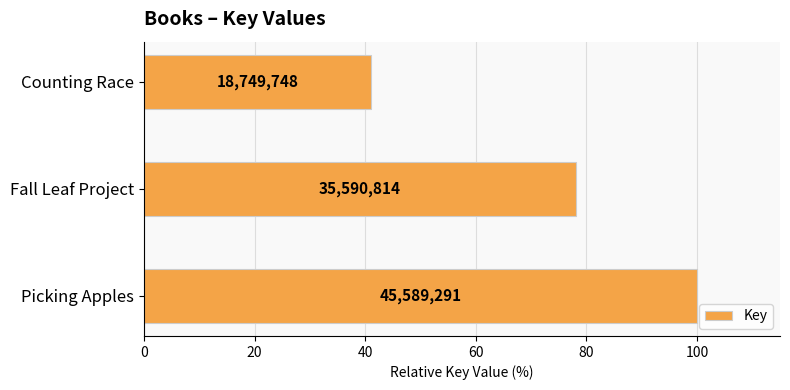

What is the difference between the maximum and minimum values?

58.9